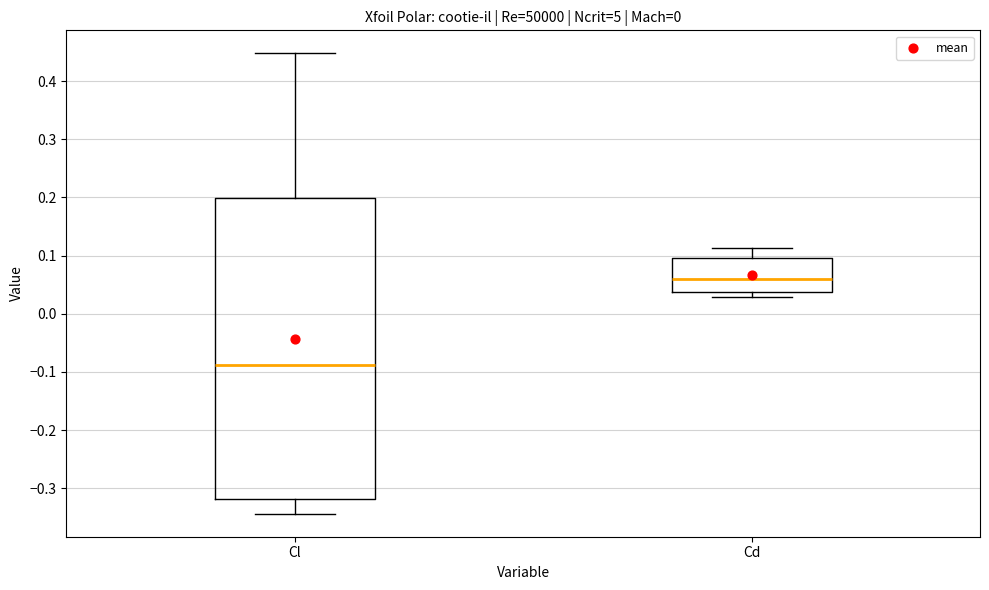

Comparing the boxes themselves (not the whiskers), which one is the tallest?

Cl